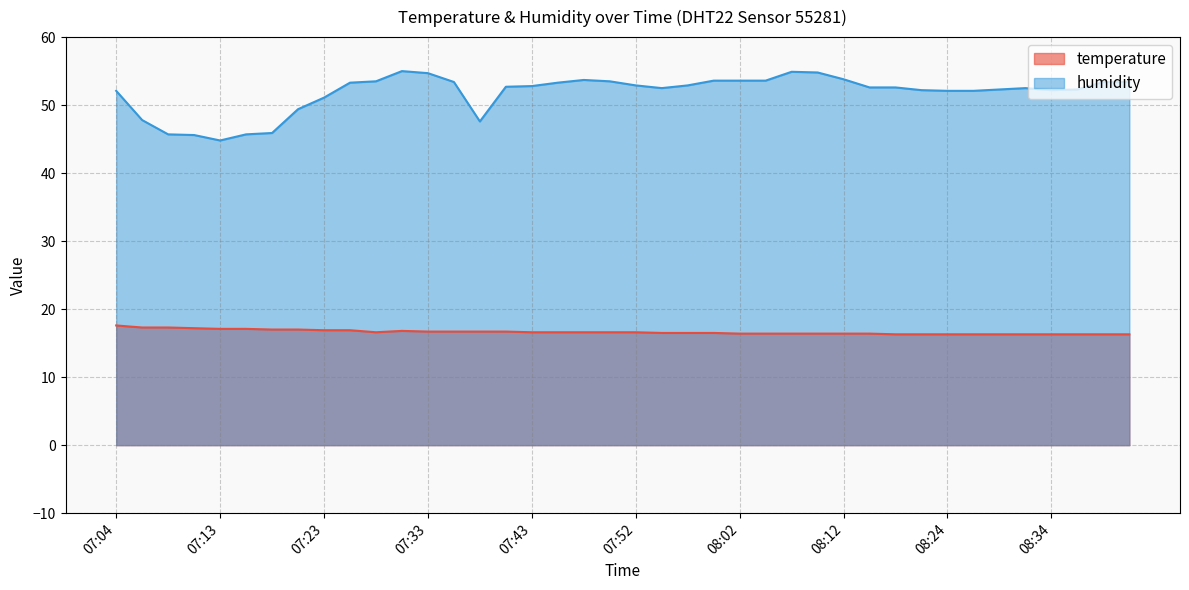

What is the greatest value displayed?

55.0